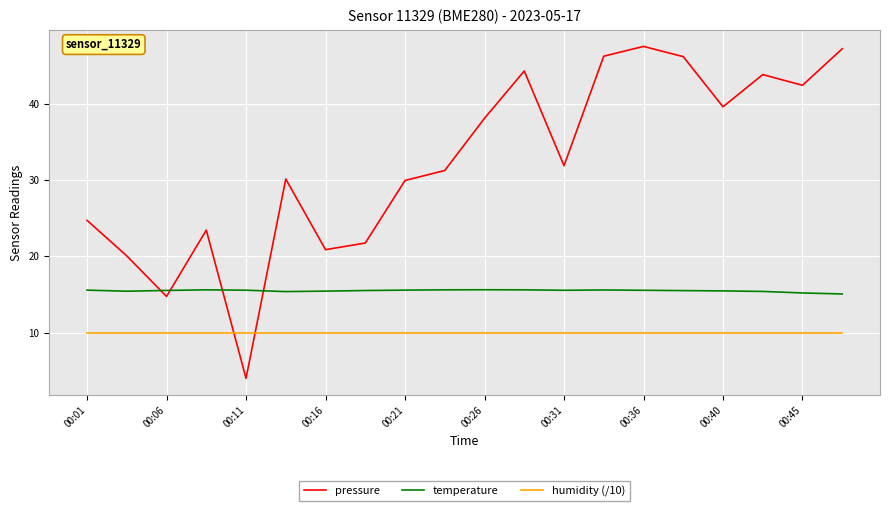

Does the chart have visible grid lines?

Yes